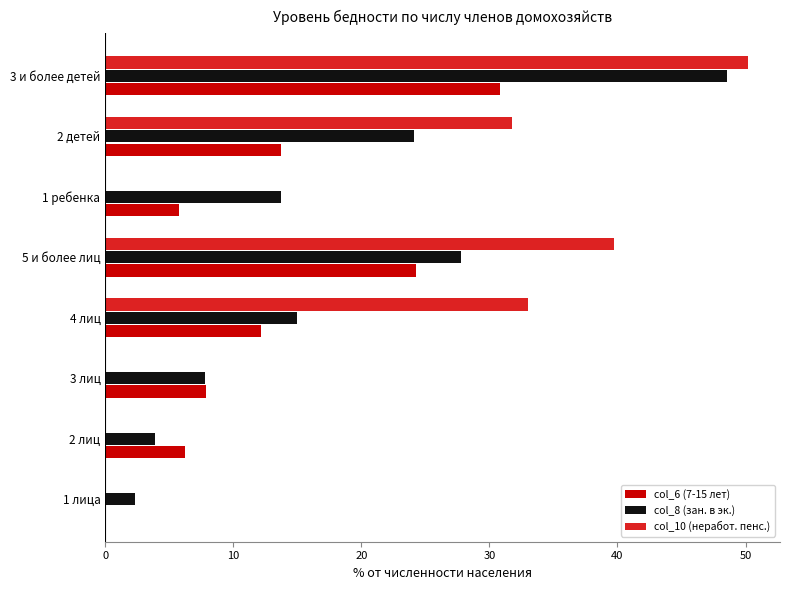

What is the sum of all col_10 (неработ. пенс.) values?

154.6